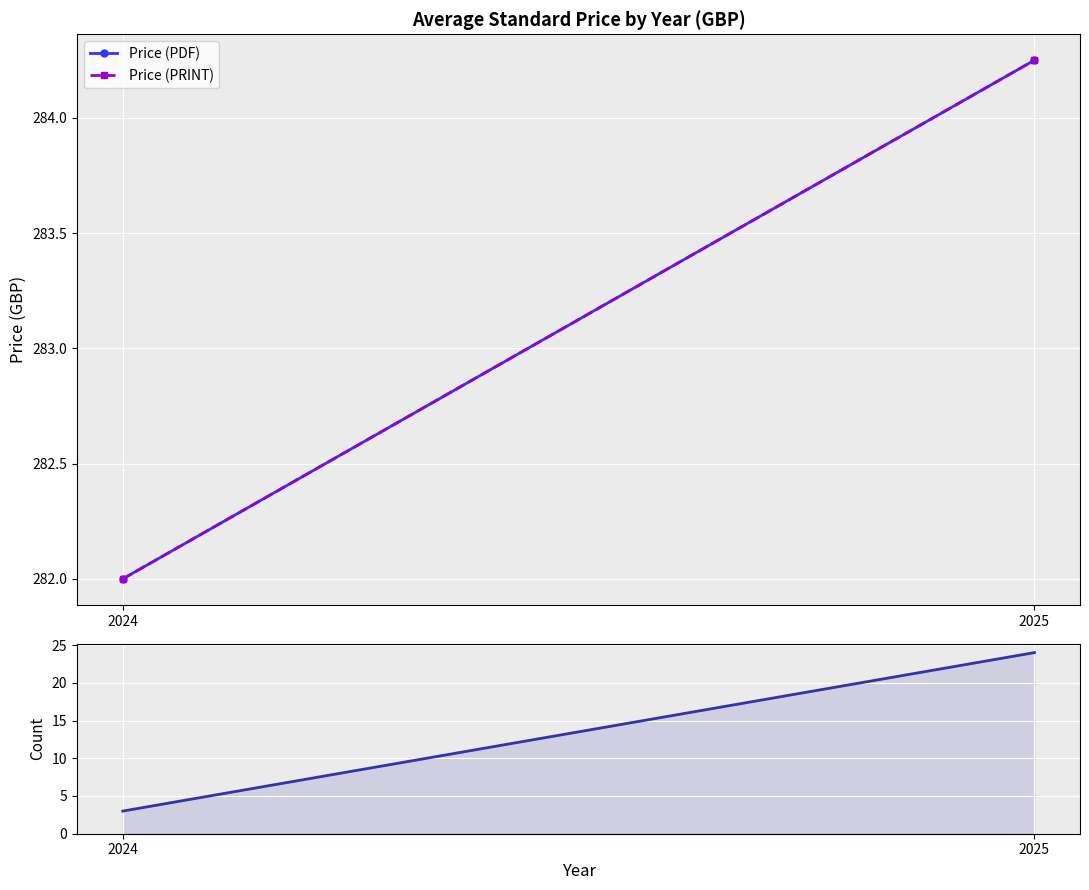

Reading right to left, list all the values displayed in this chart.

Price (PDF): 2025=284.2	2024=282.0
Price (PRINT): 2025=284.2	2024=282.0
Count of Standards: 2025=24.0	2024=3.0